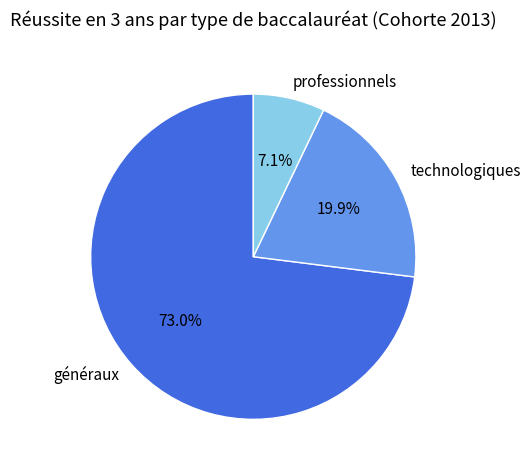

Between professionnels and généraux, which is larger?

généraux